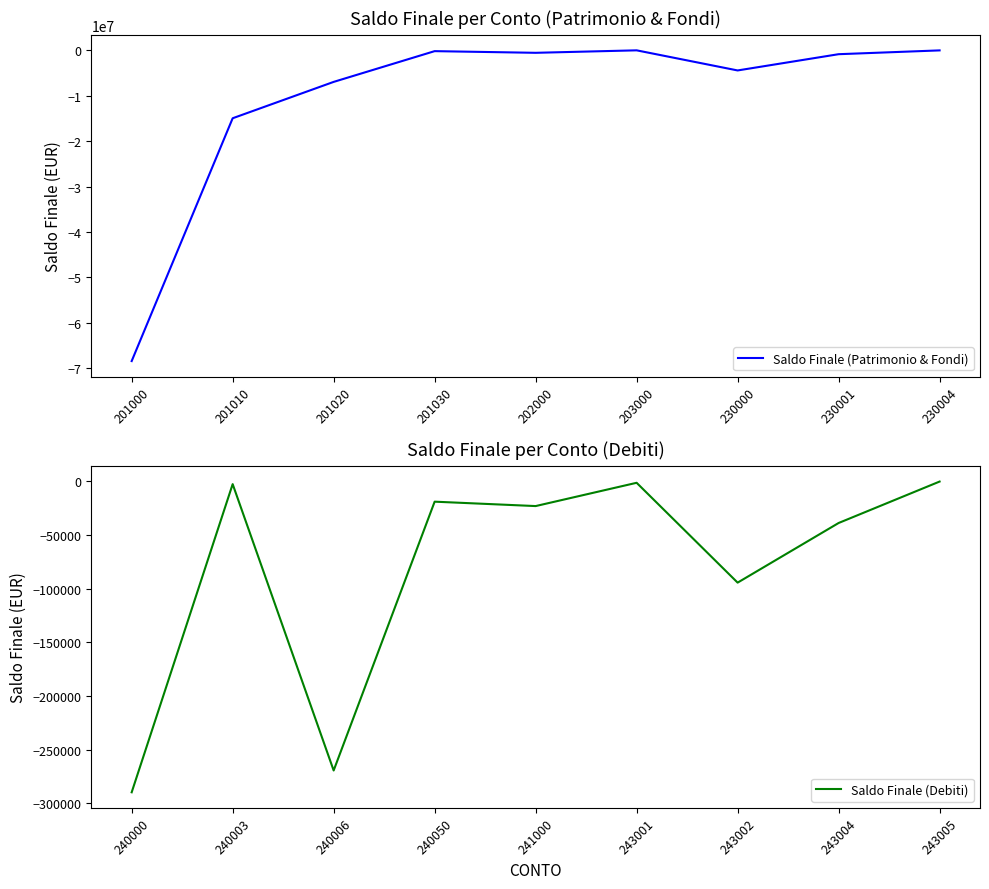

Where is Saldo Finale (Patrimonio & Fondi) nearest to the value -34212786?

201010